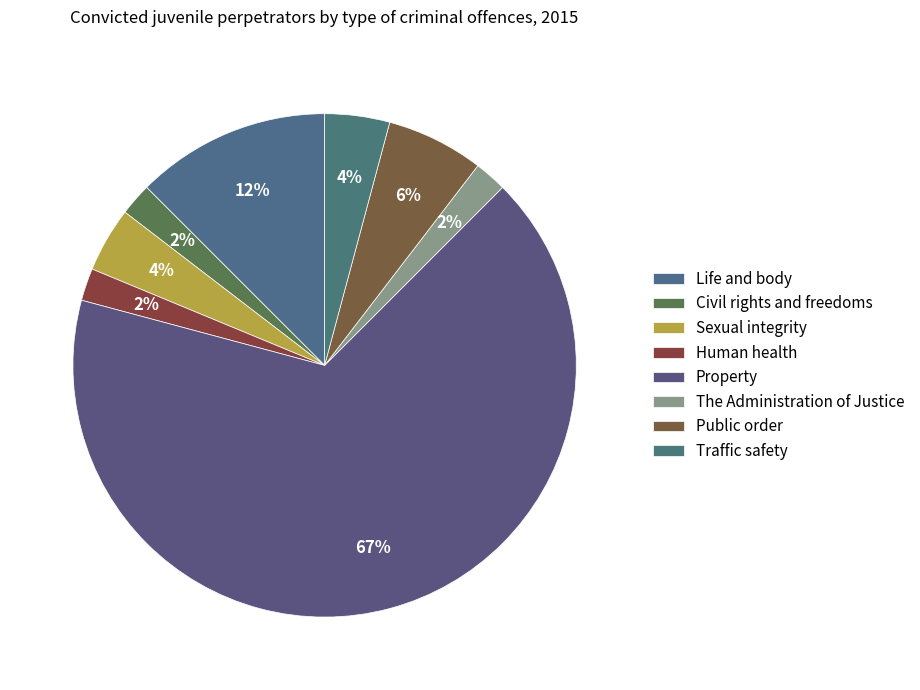

What percentage is the Sexual integrity slice, to the nearest percent?

4%